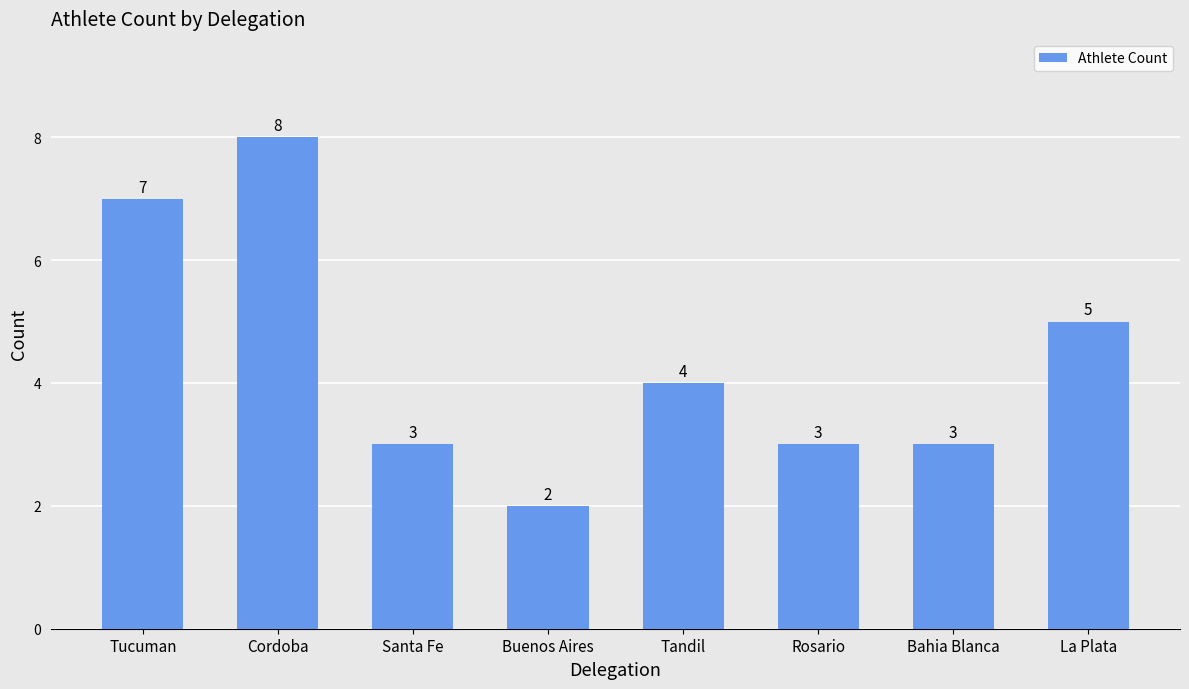

How many data points does each series have?

8